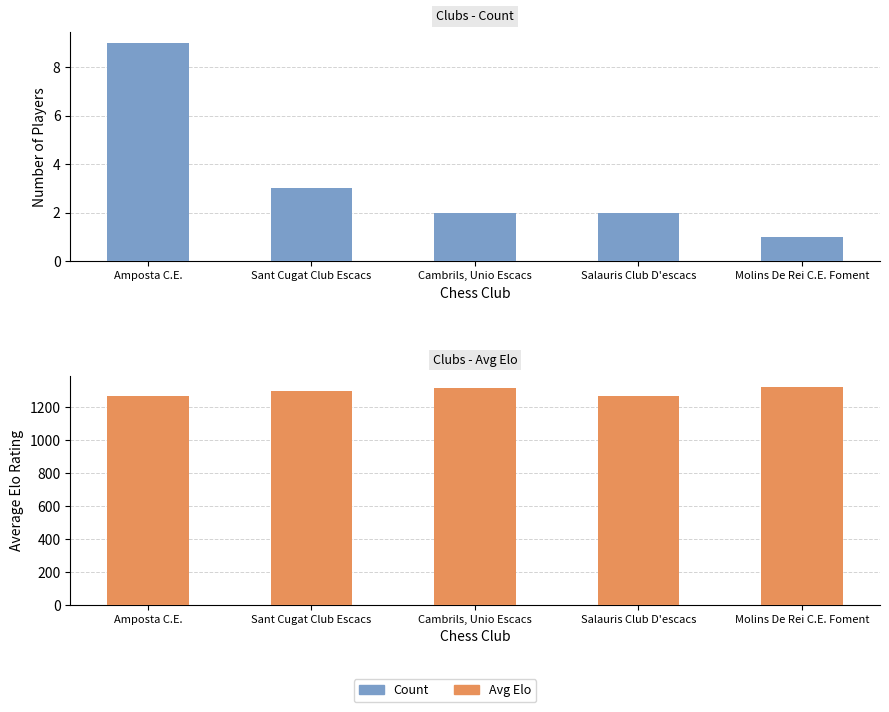

What is the difference between the Count values at Molins De Rei C.E. Foment and Sant Cugat Club Escacs?

2